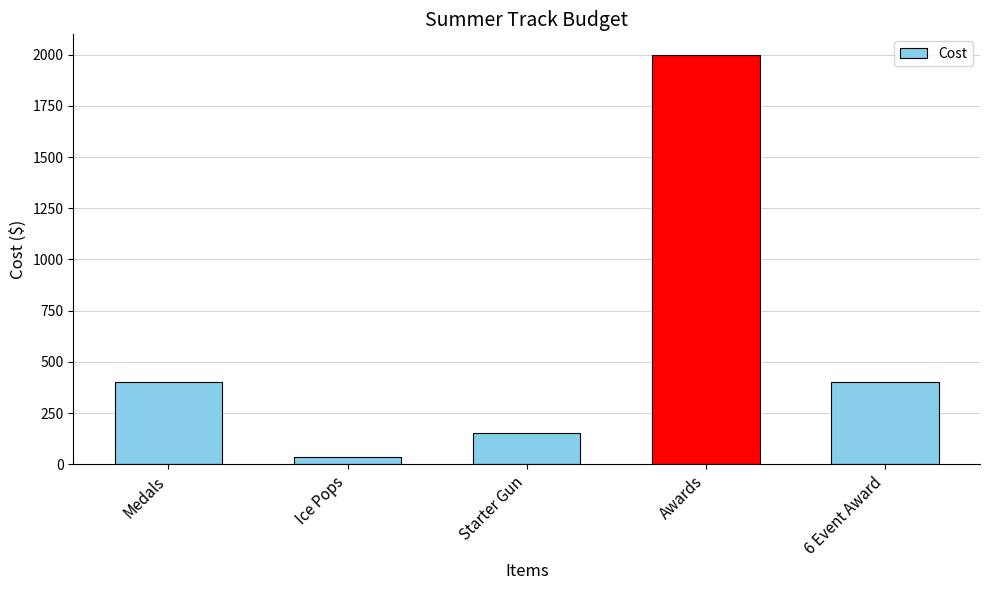

Are the bars horizontal?

No